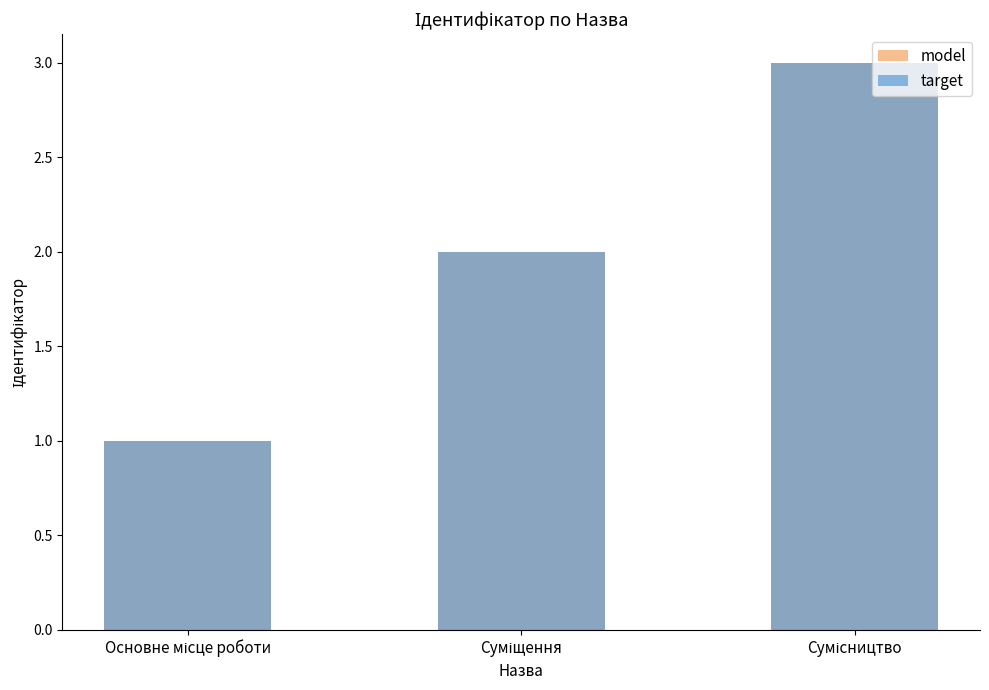

What is the label of the 3rd bar from the right?

Основне місце роботи